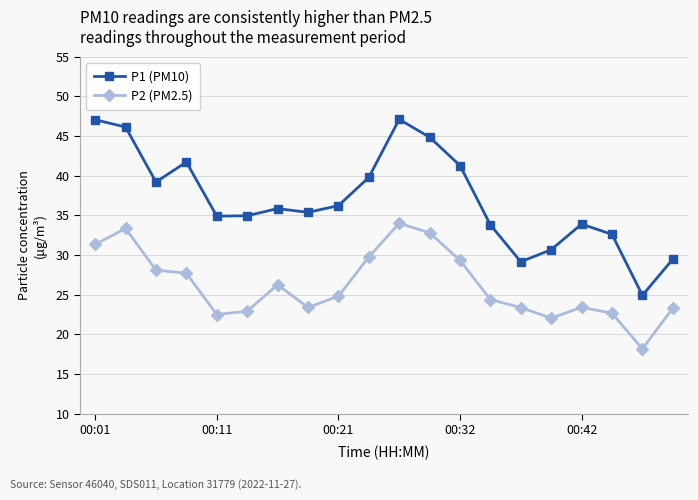

What is the difference between the second highest and second lowest values in the P2 (PM2.5) series?

11.3